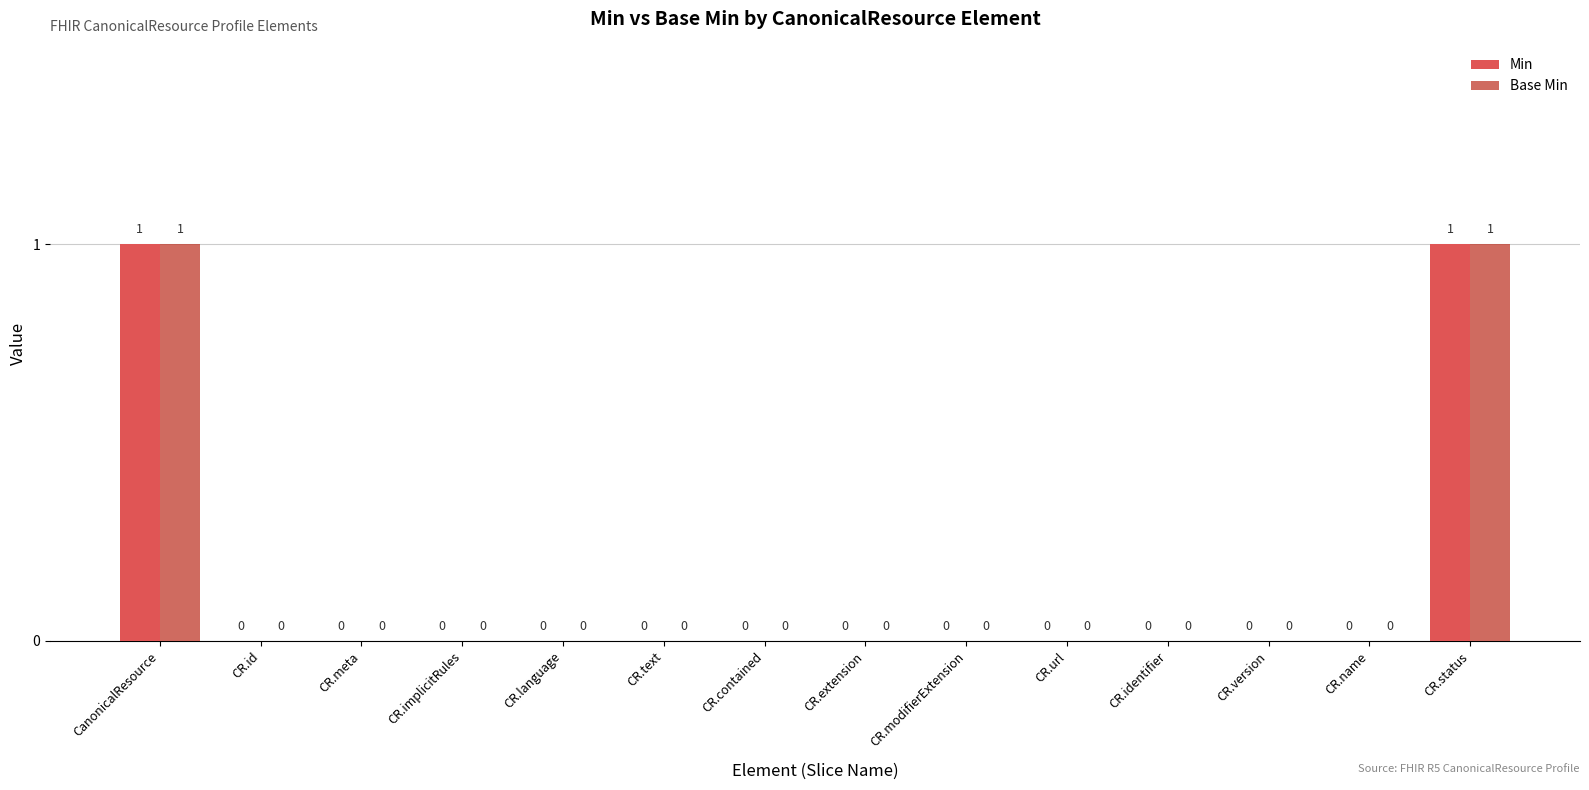

Is it true that Base Min equals 1 at CR.implicitRules?

False